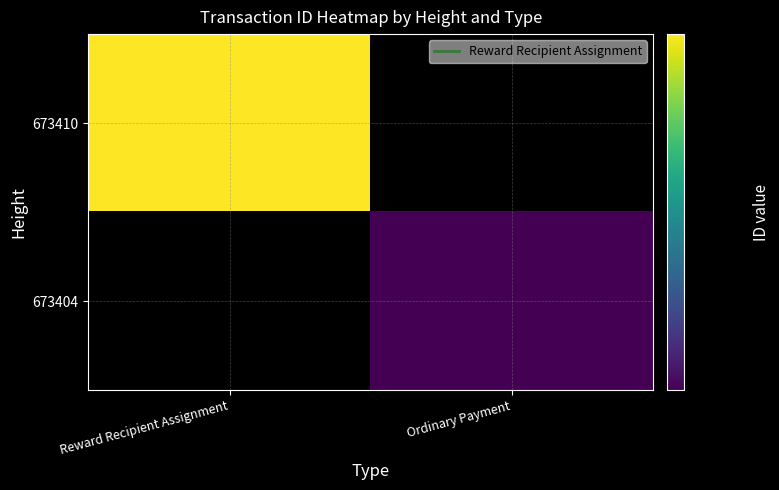

What is the greatest value displayed?

6164195802009337856.0